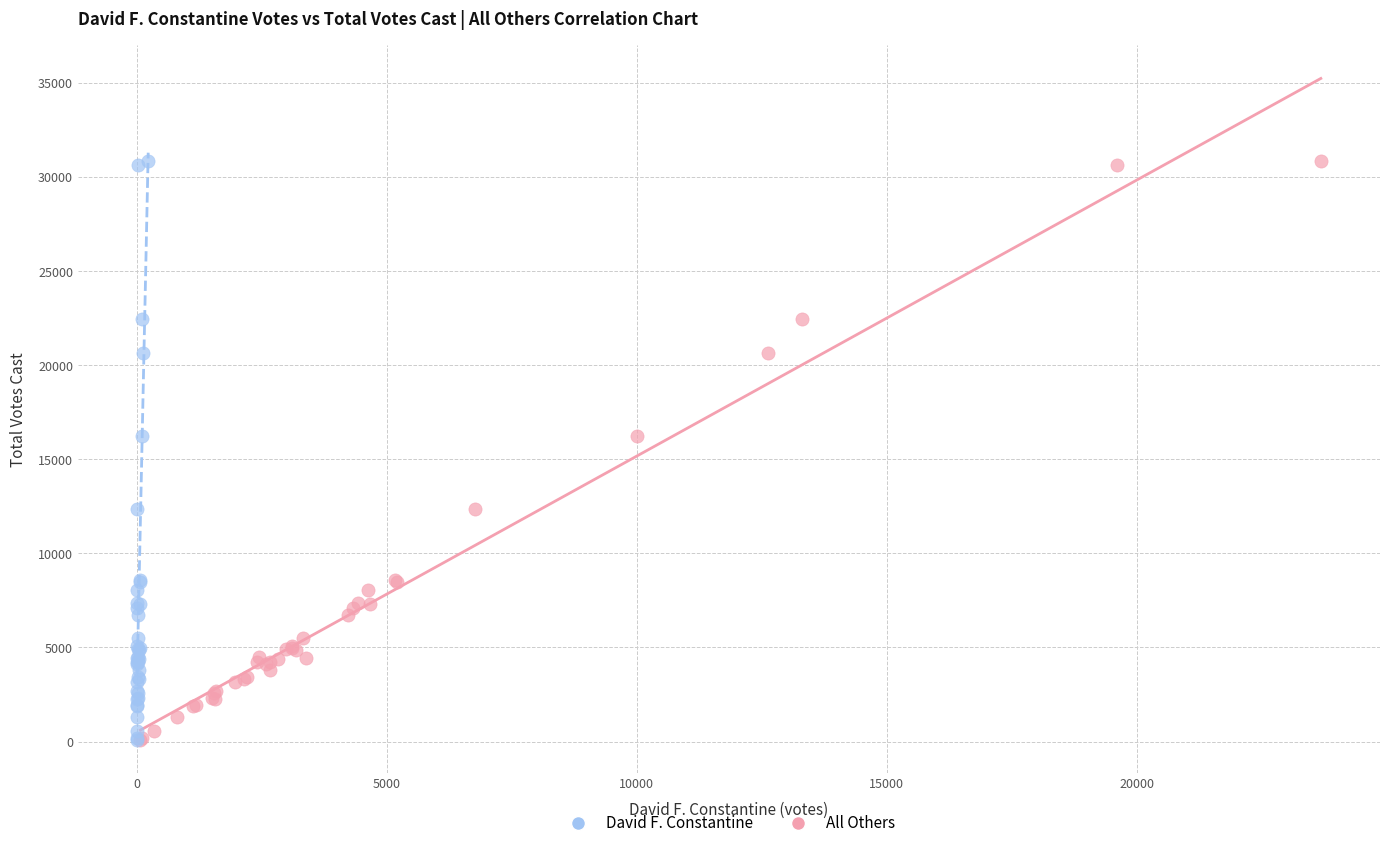

What are all the series names shown in the legend?

David F. Constantine, All Others